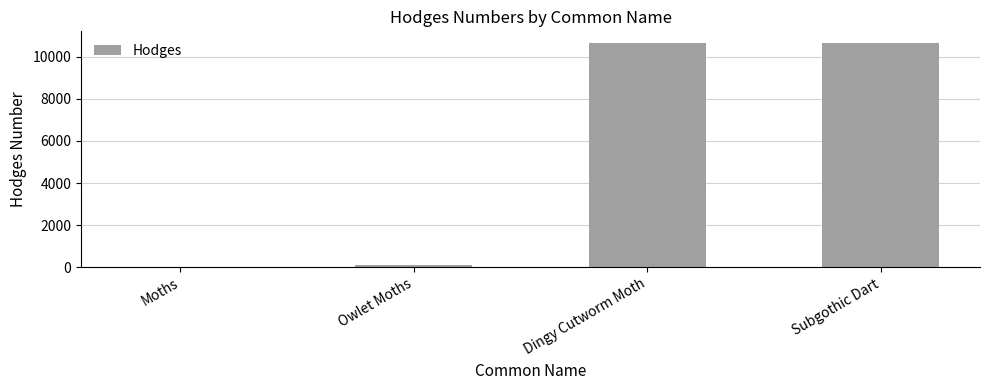

What is the maximum value shown in the chart?

10674.0